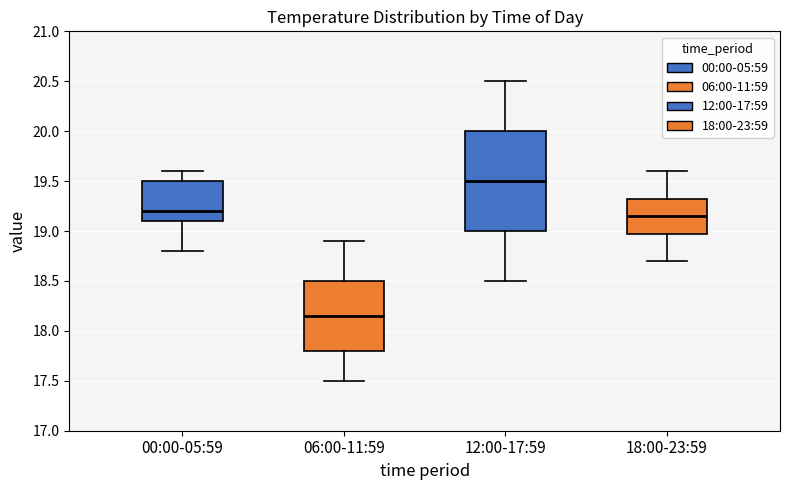

Reading left to right, read every box against the y-axis: the position of its median line, the range the box covers, and the ends of its whiskers. The values are not printed on the chart, so give them approximately, as read against the axis.

00:00-05:59: median 19.20, box 19.10 to 19.50, whiskers 18.80 to 19.60
06:00-11:59: median 18.15, box 17.80 to 18.50, whiskers 17.50 to 18.90
12:00-17:59: median 19.50, box 19.00 to 20.00, whiskers 18.50 to 20.50
18:00-23:59: median 19.15, box 19.00 to 19.35, whiskers 18.70 to 19.60